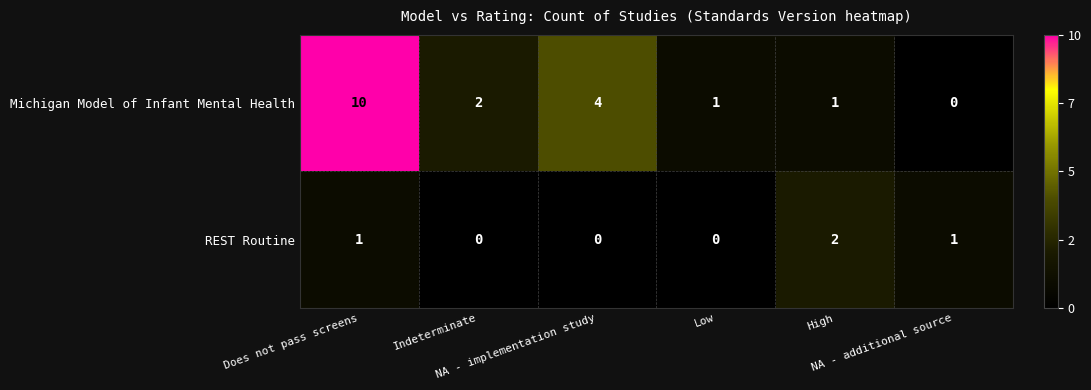

Rank the series by their maximum value, from highest to lowest.

Michigan Model of Infant Mental Health, REST Routine